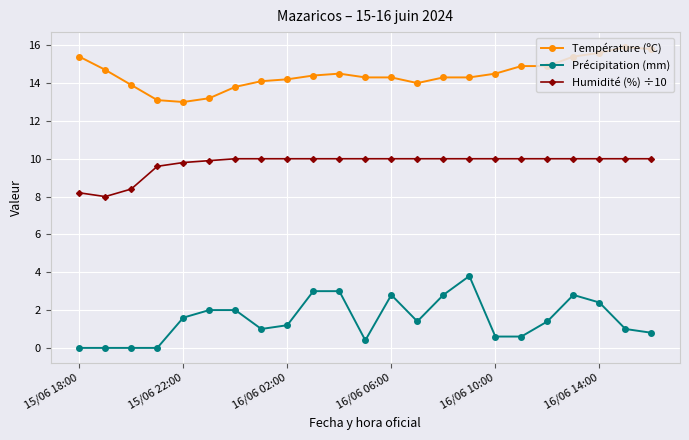

Which series has the widest spread of values?

Précipitation (mm)